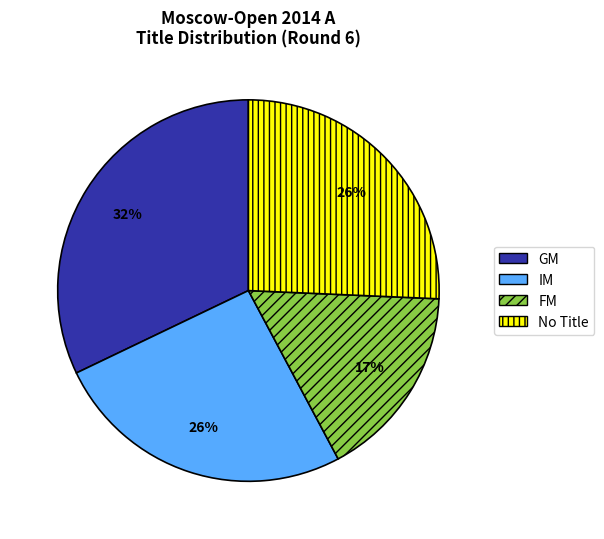

How many slices are in this pie chart?

4